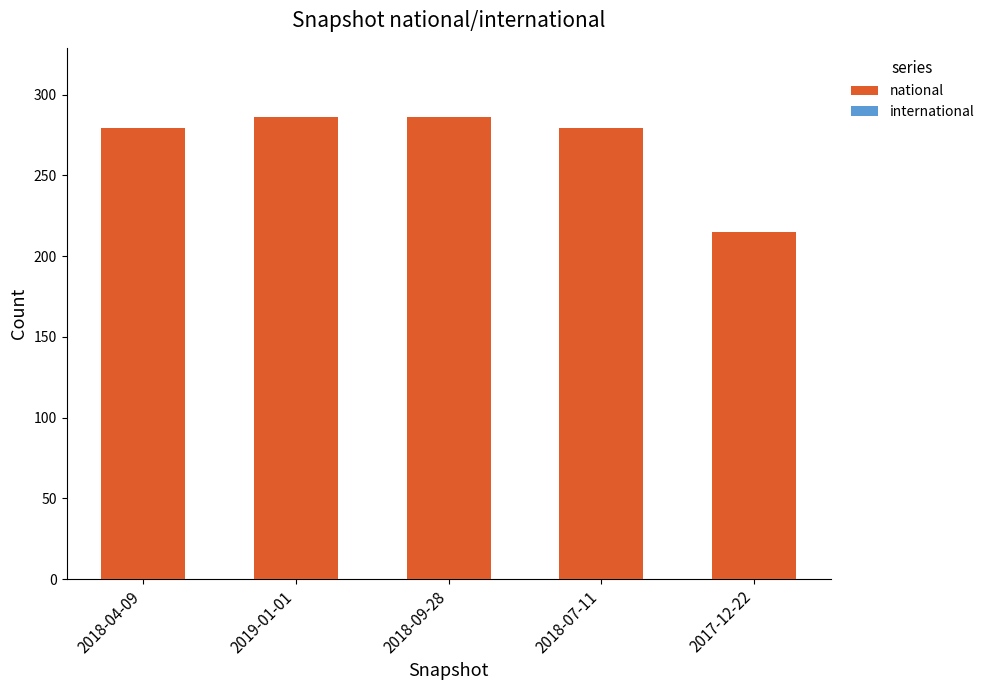

The value at 2018-04-09 is 487. True or false?

False